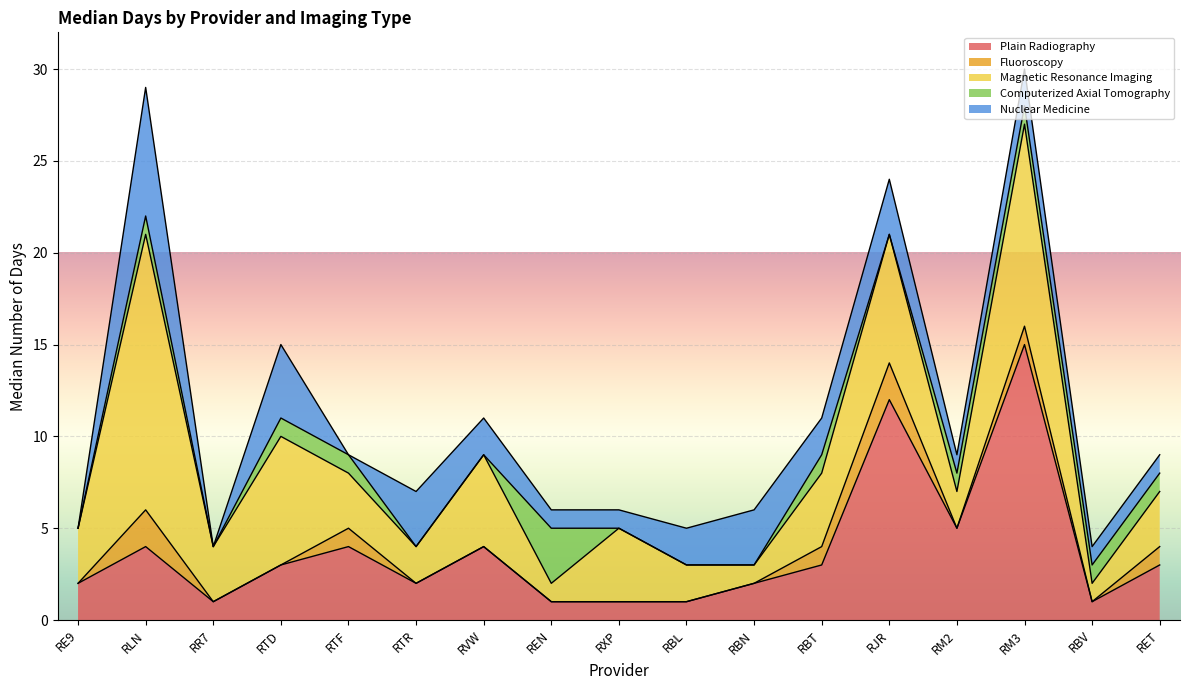

Which series has the largest range (max minus min)?

Plain Radiography